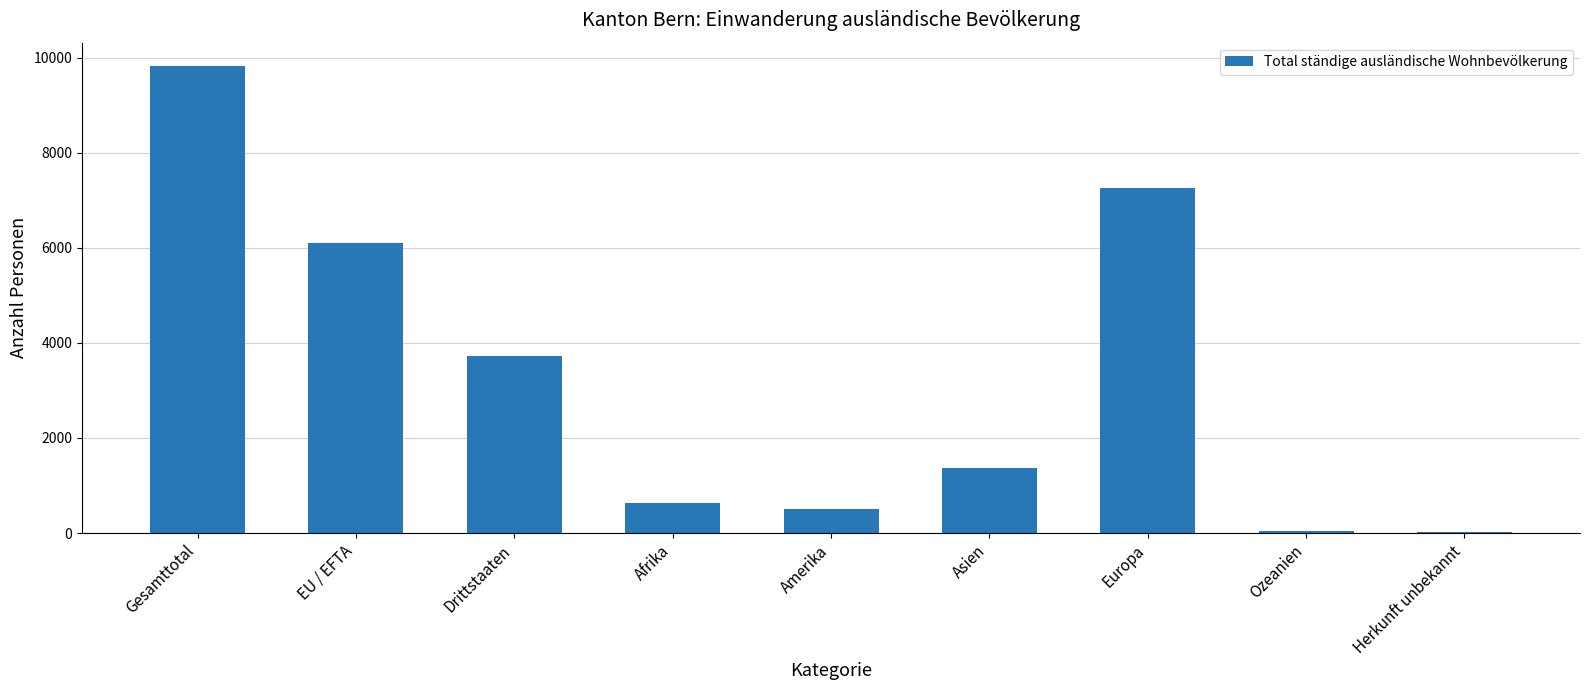

What is the sum of the values at Amerika and Herkunft unbekannt?

530